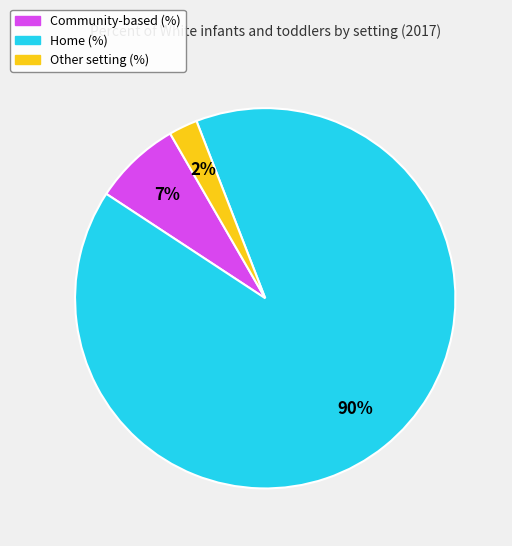

Approximately how many times larger is the value at Other setting (%) compared to Community-based (%)?

0.3